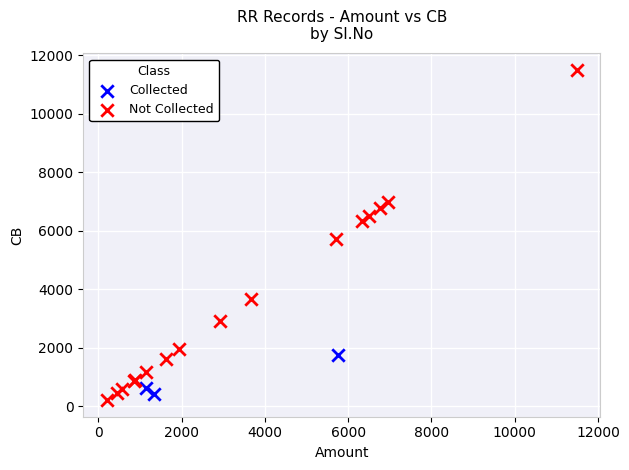

Which series contains the highest Y value?

Not Collected